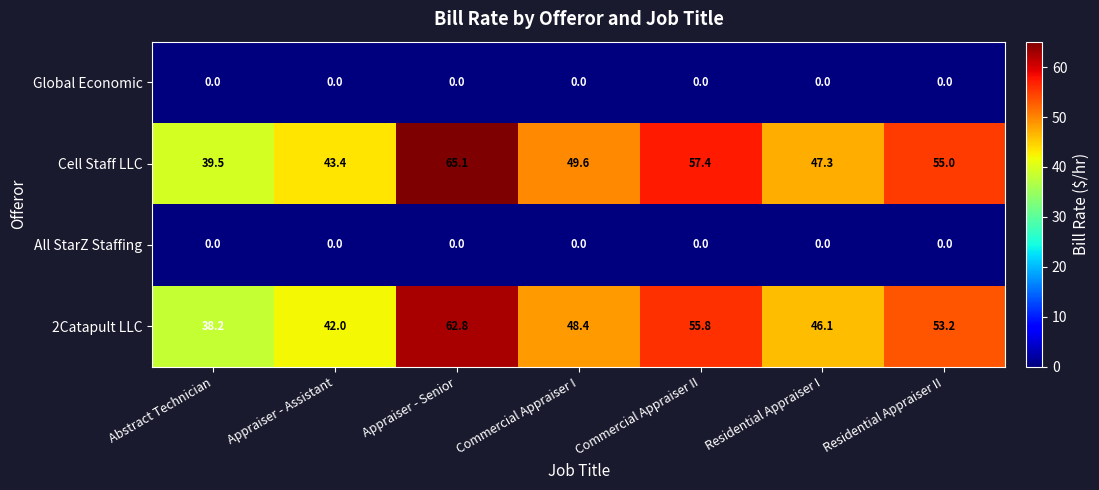

Reading left to right, transcribe all the data shown in this chart.

Global Economic: 0.0	0.0	0.0	0.0	0.0	0.0	0.0
Cell Staff LLC: 39.5	43.4	65.1	49.6	57.4	47.3	55.0
All StarZ Staffing: 0.0	0.0	0.0	0.0	0.0	0.0	0.0
2Catapult LLC: 38.2	42.0	62.8	48.4	55.8	46.1	53.2